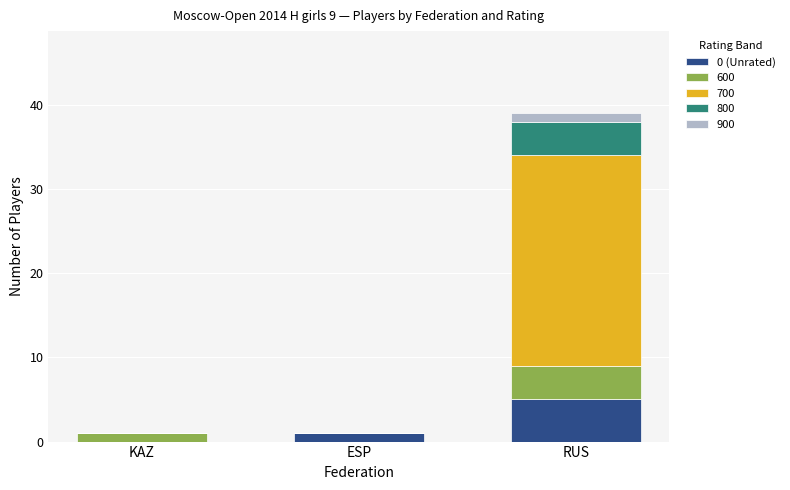

Reading left to right, transcribe the values for 0 (Unrated).

KAZ=0	ESP=1	RUS=5